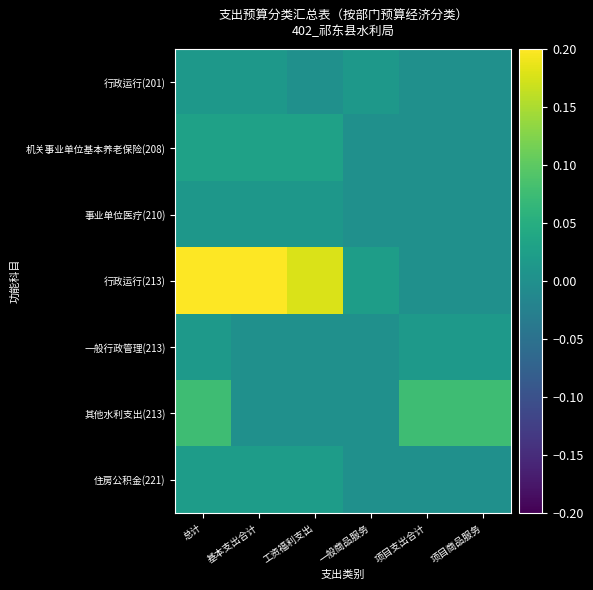

Count the number of categories in the chart.

6